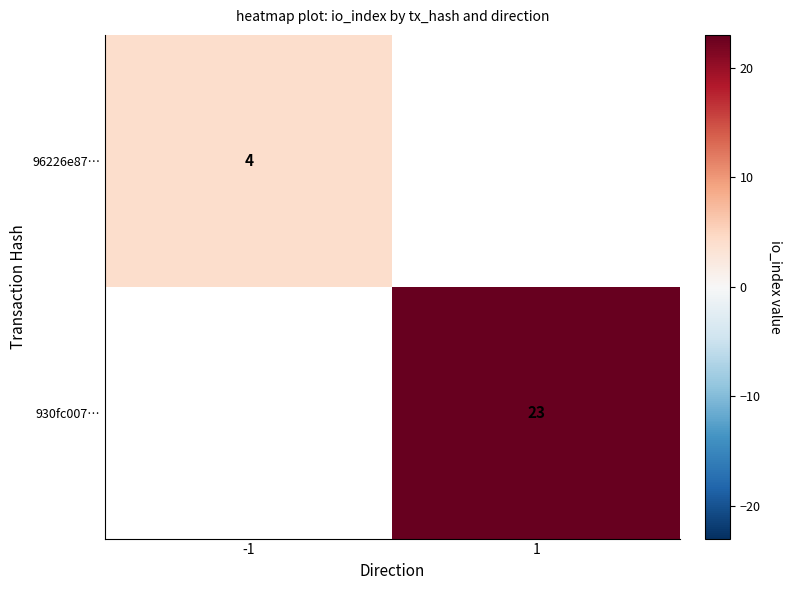

The value of 96226e87… at -1 is 2. True or false?

False